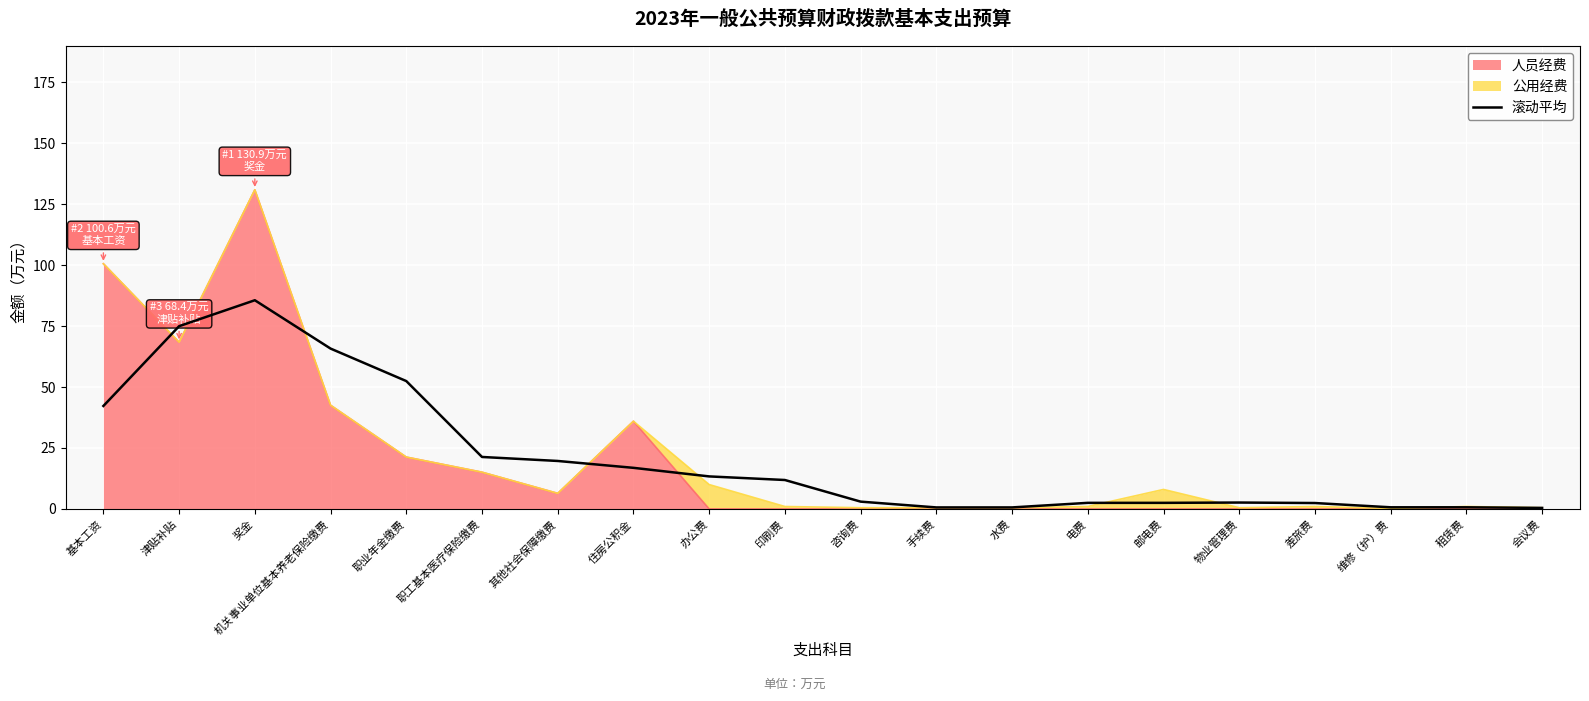

How many data points are above 11?

10